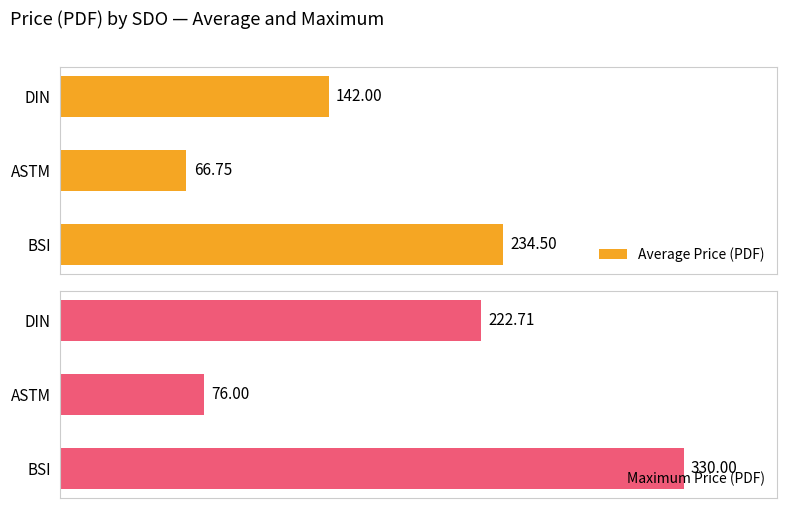

Where is Average Price (PDF) nearest to the value 150?

DIN